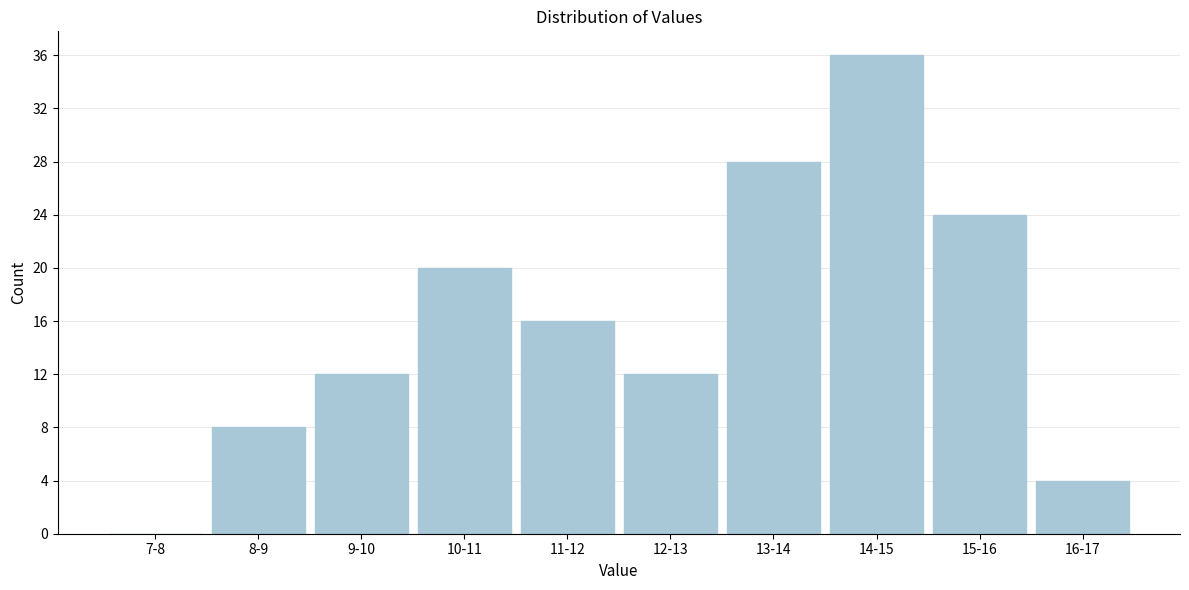

Reading right to left, list all the values displayed in this chart.

16-17=4	15-16=24	14-15=36	13-14=28	12-13=12	11-12=16	10-11=20	9-10=12	8-9=8	7-8=0